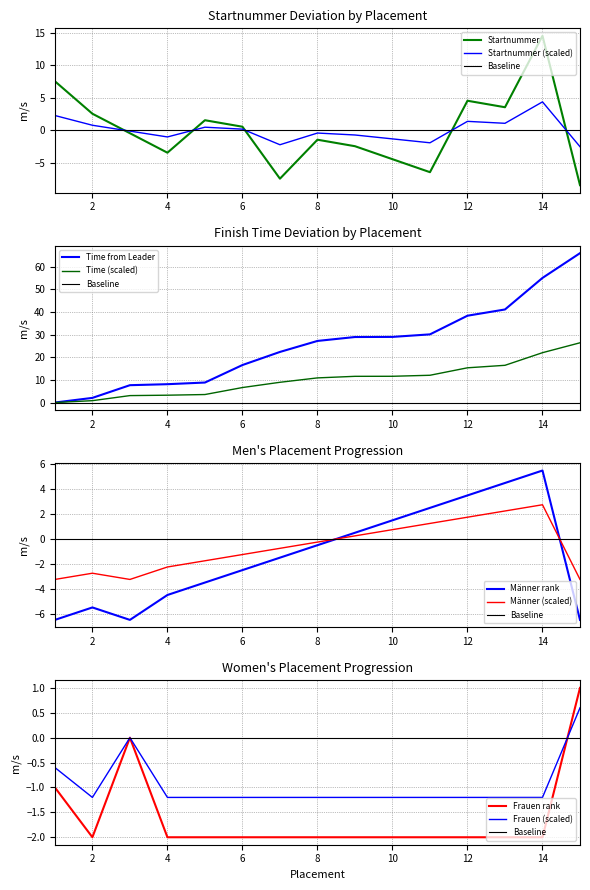

What is the highest value of the Frauen series?

1.0